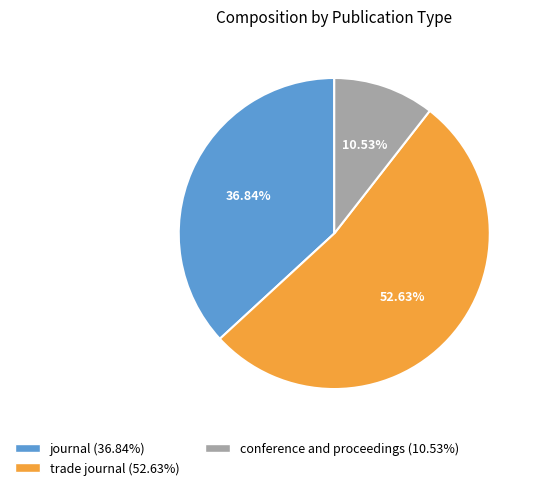

Which has a higher value, trade journal or journal?

trade journal